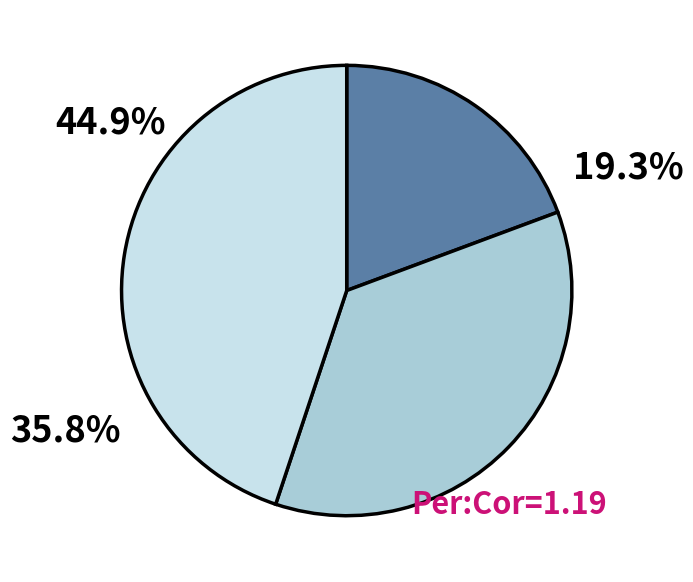

To the nearest percent, what is the average slice percentage?

33%